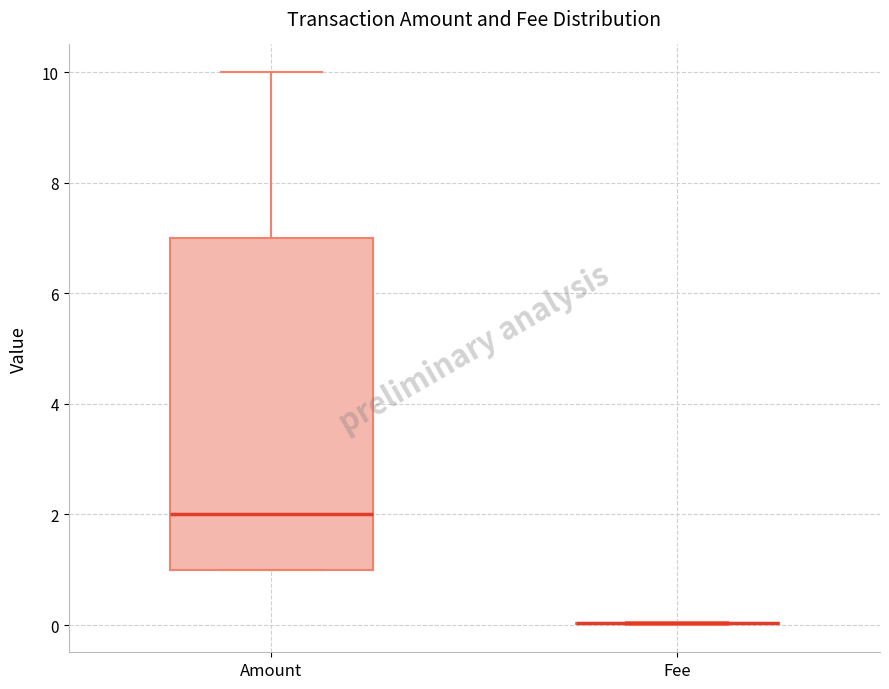

Comparing the boxes themselves (not the whiskers), which one is the tallest?

Amount